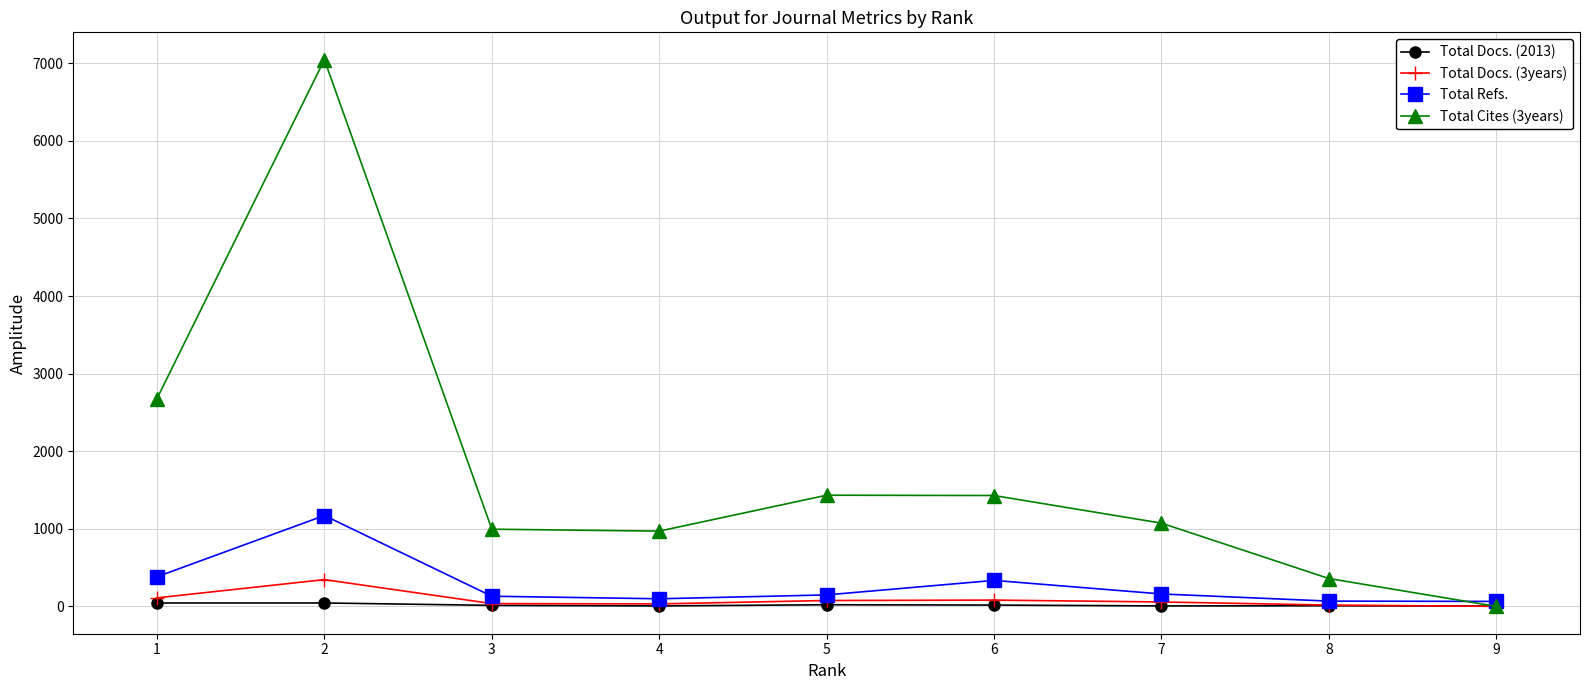

Which series has the widest spread of values?

Total Cites (3years)